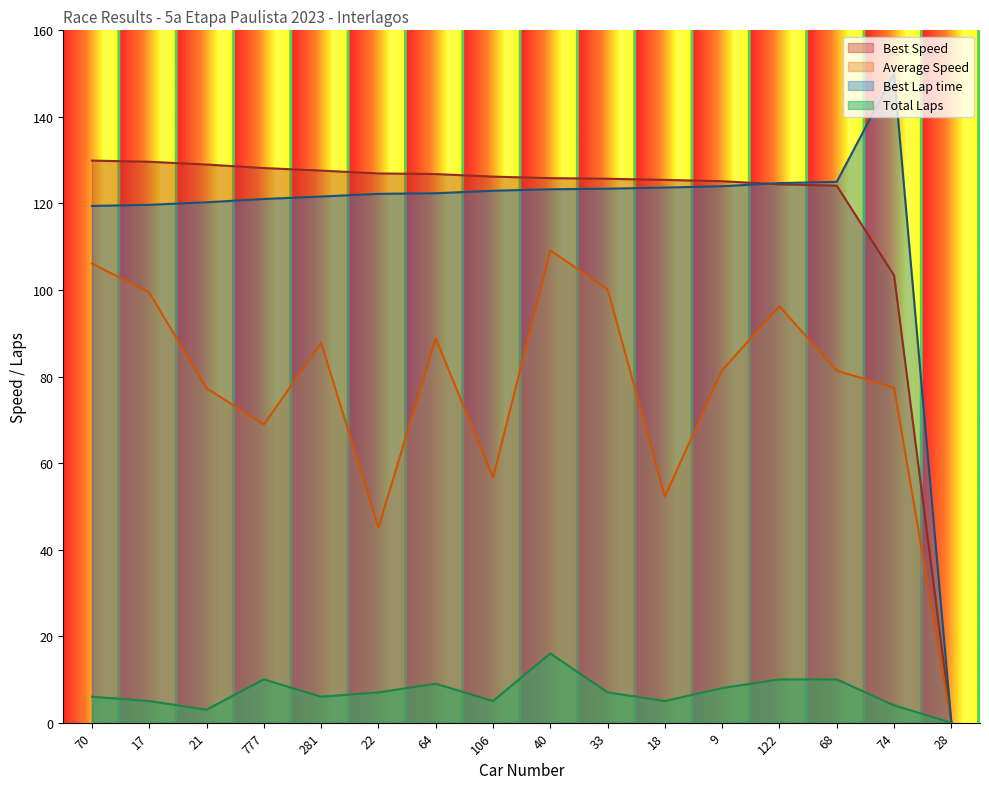

In Average Speed, how many points are lower than both neighbors (excluding endpoints)?

4